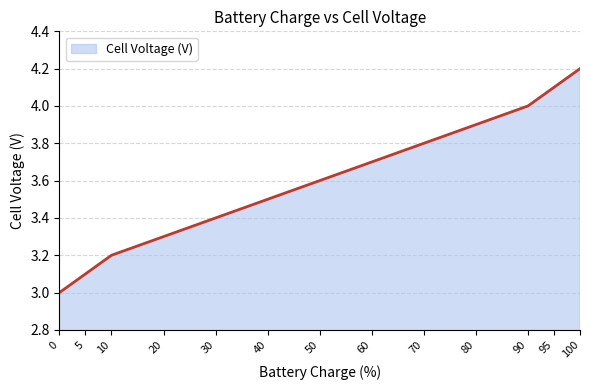

What is the change in value from 95 to 100?

+0.1